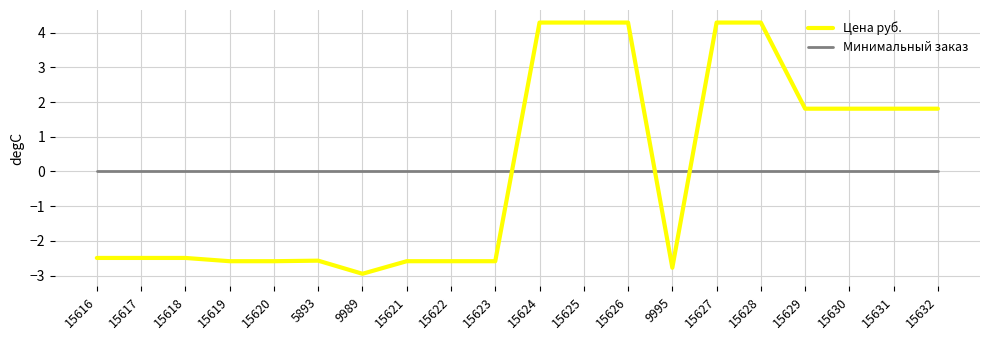

List the series in order of their peak value, lowest first.

Минимальный заказ, Цена руб.